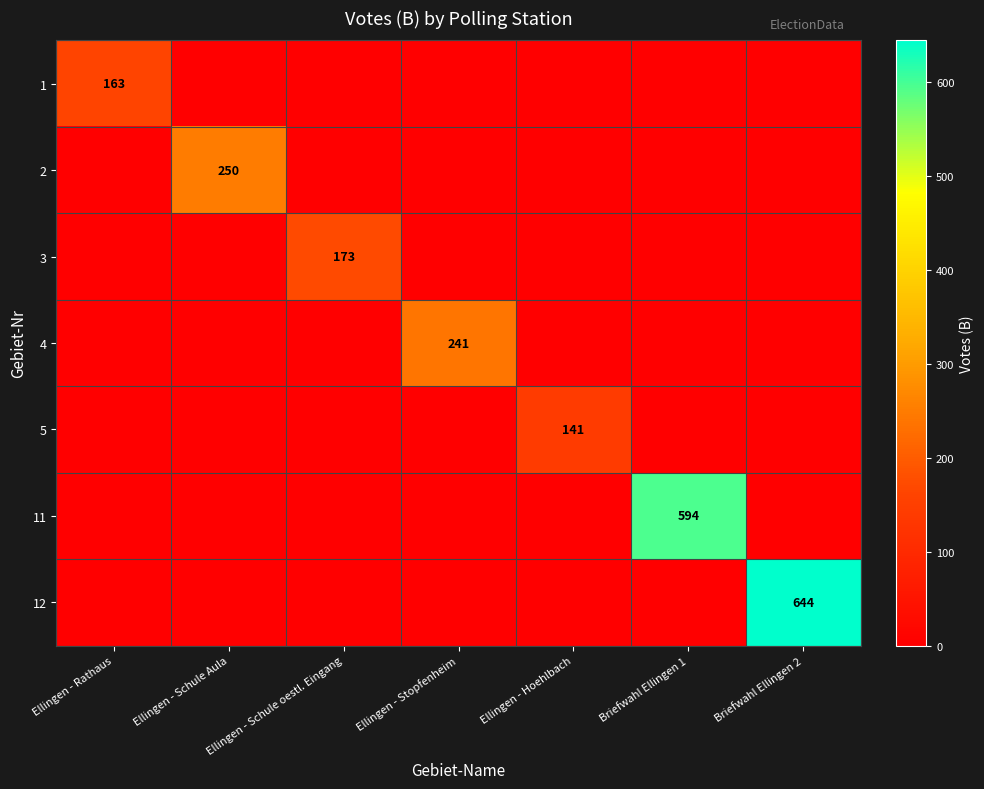

How many data points does each series have?

7